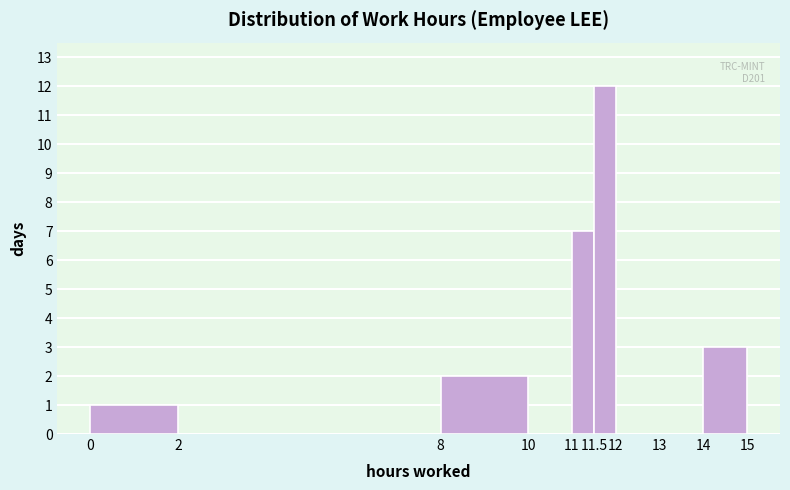

Which range on the x-axis has the tallest bar?

11.5 to 12